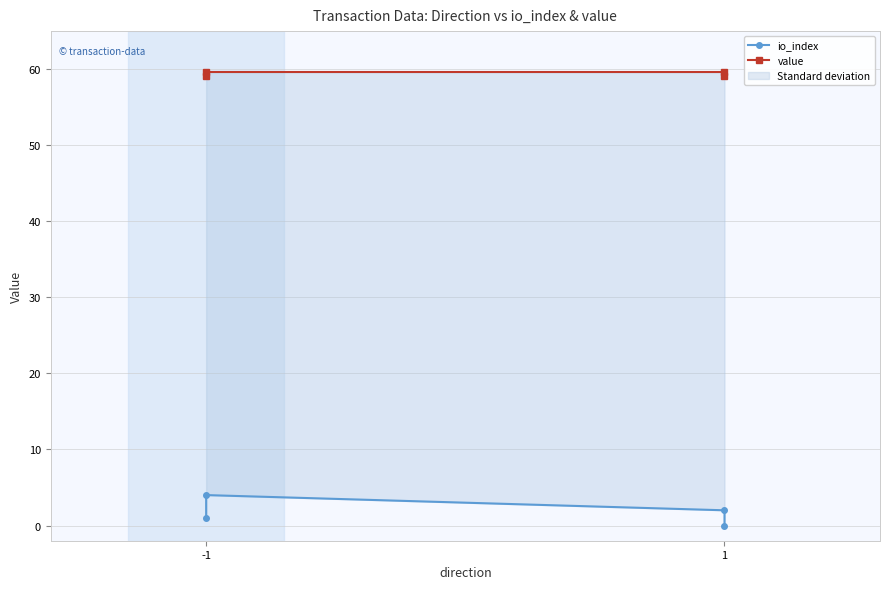

What are all the series names shown in the legend?

io_index, value